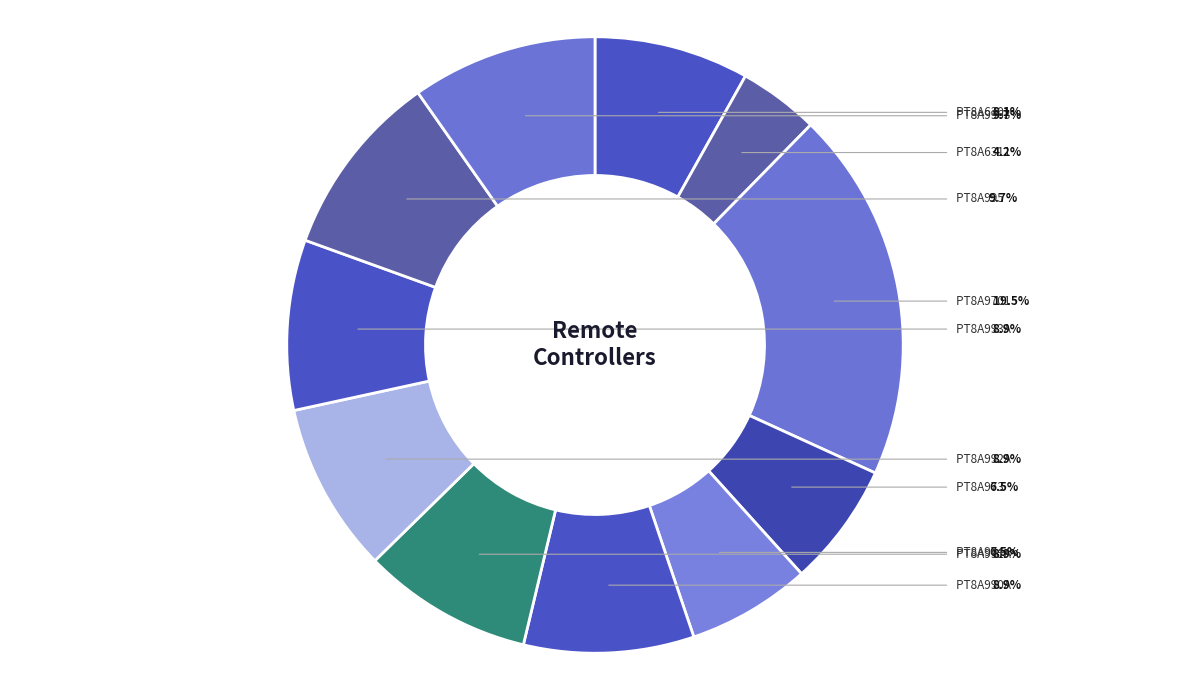

What percentage is the PT8A995 slice, to the nearest percent?

10%